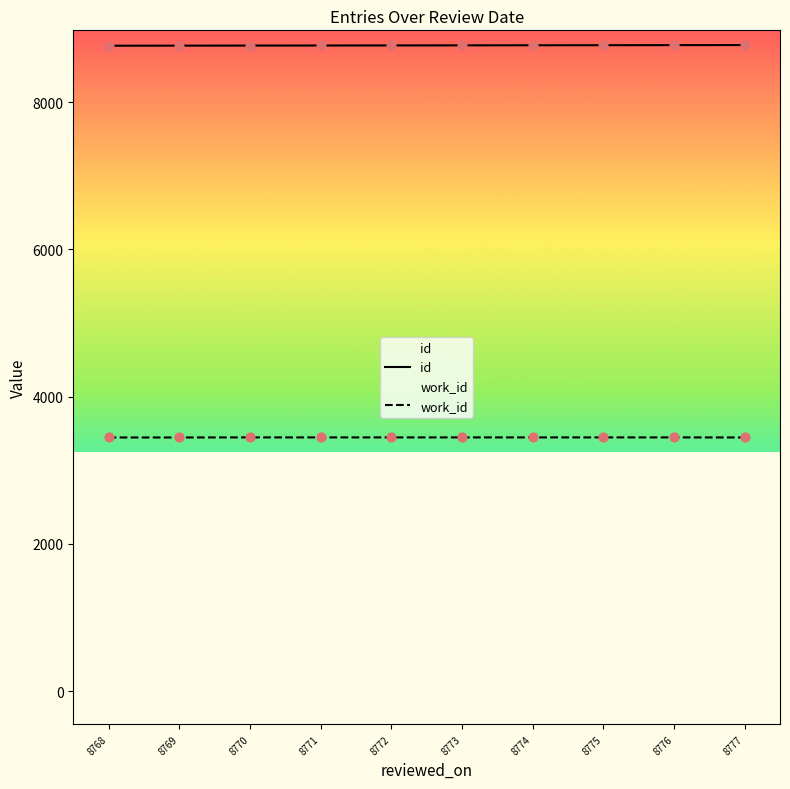

Which series contains the highest Y value?

id